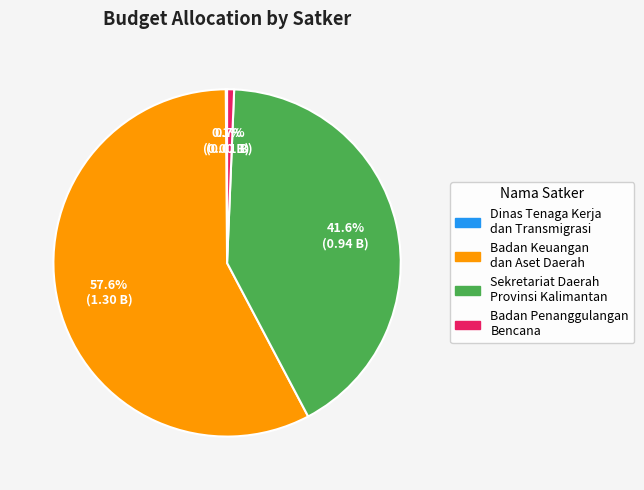

Which slice is the largest?

Badan Keuangan dan Aset Daerah